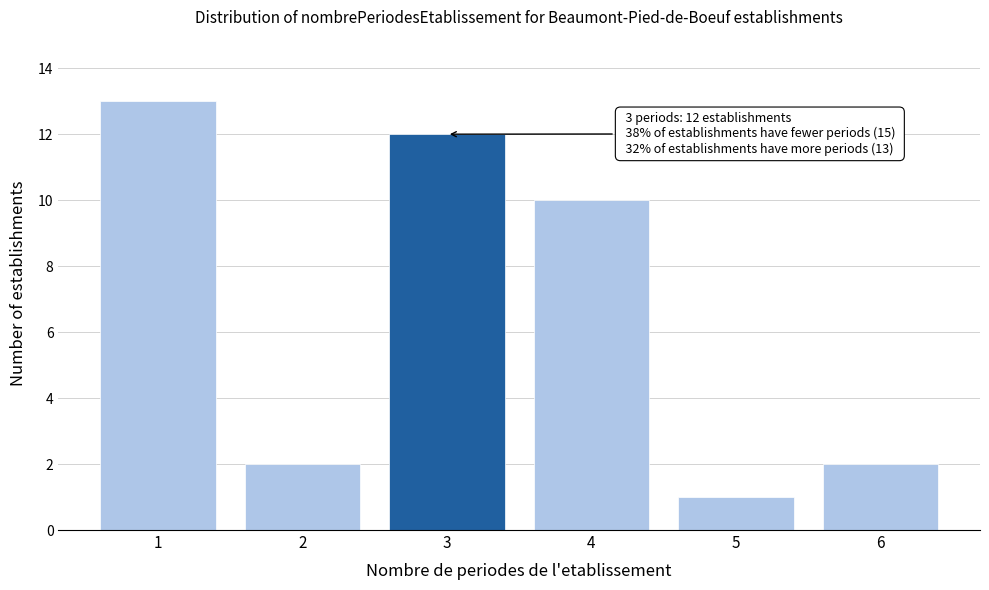

Reading right to left, list all the values displayed in this chart.

6=2	5=1	4=10	3=12	2=2	1=13